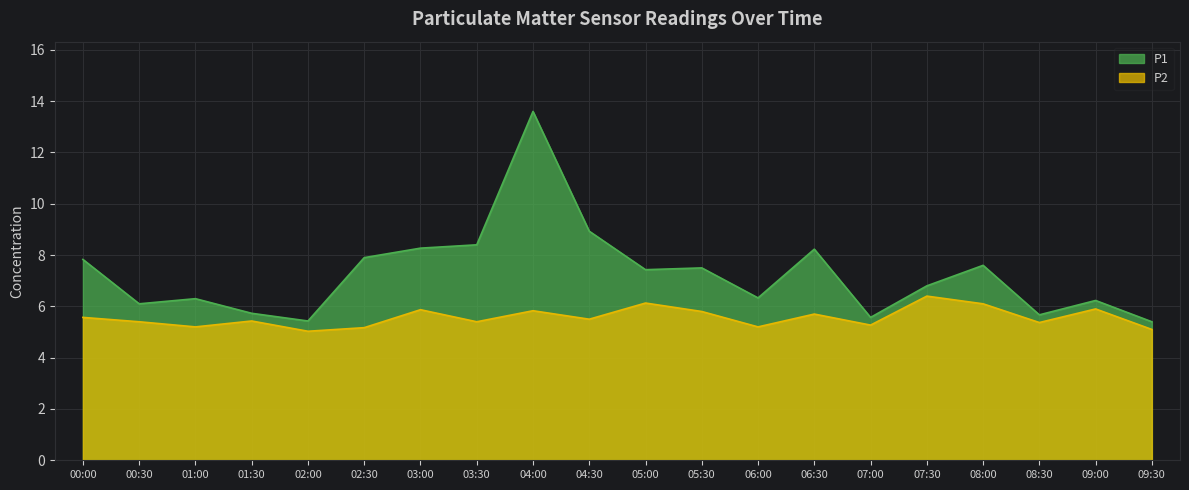

True or false: P2 and P1 cross at least once.

False